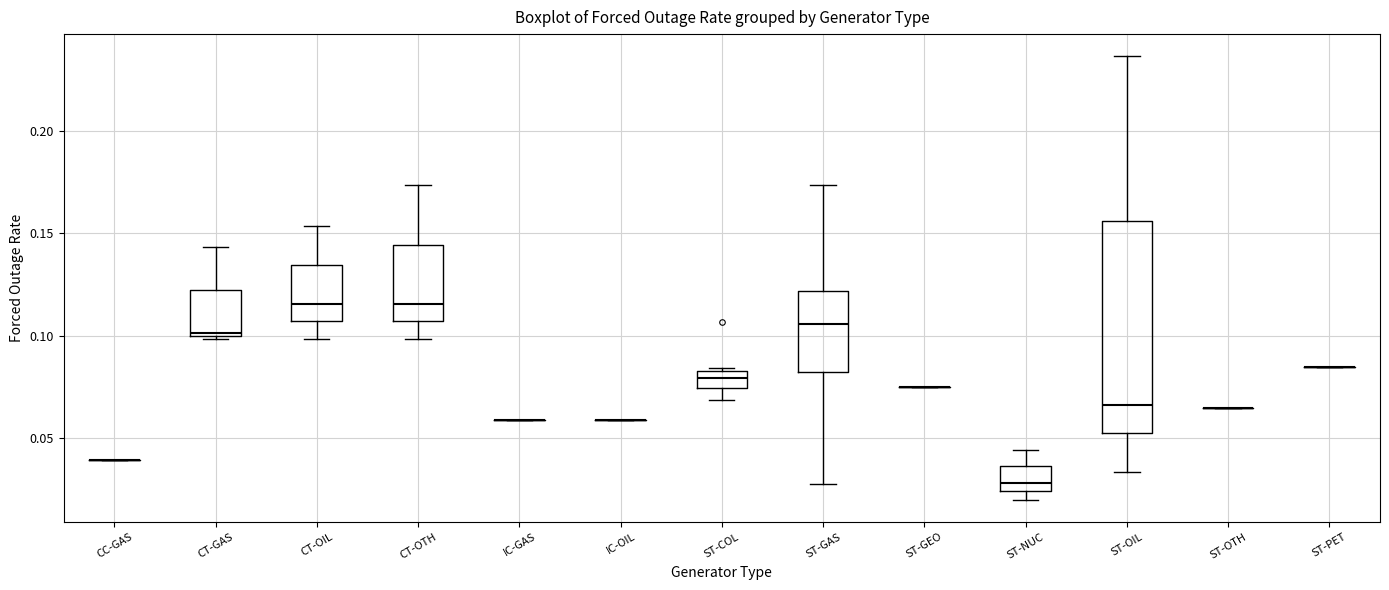

Reading left to right, transcribe this box plot: for each box, give where its median line is, the range the box spans, and where its two whiskers end, as read against the y-axis. The values are not printed on the chart, so give them approximately, as read against the axis.

CC-GAS: box collapsed to a line at 0.040, whiskers 0.040 to 0.040
CT-GAS: median 0.100, box 0.100 to 0.120, whiskers 0.100 to 0.145
CT-OIL: median 0.115, box 0.105 to 0.135, whiskers 0.100 to 0.155
CT-OTH: median 0.115, box 0.105 to 0.145, whiskers 0.100 to 0.175
IC-GAS: box collapsed to a line at 0.060, whiskers 0.060 to 0.060
IC-OIL: box collapsed to a line at 0.060, whiskers 0.060 to 0.060
ST-COL: median 0.080, box 0.075 to 0.085, whiskers 0.070 to 0.085
ST-GAS: median 0.105, box 0.080 to 0.120, whiskers 0.030 to 0.175
ST-GEO: box collapsed to a line at 0.075, whiskers 0.075 to 0.075
ST-NUC: median 0.030, box 0.025 to 0.035, whiskers 0.020 to 0.045
ST-OIL: median 0.065, box 0.055 to 0.155, whiskers 0.035 to 0.235
ST-OTH: box collapsed to a line at 0.065, whiskers 0.065 to 0.065
ST-PET: box collapsed to a line at 0.085, whiskers 0.085 to 0.085